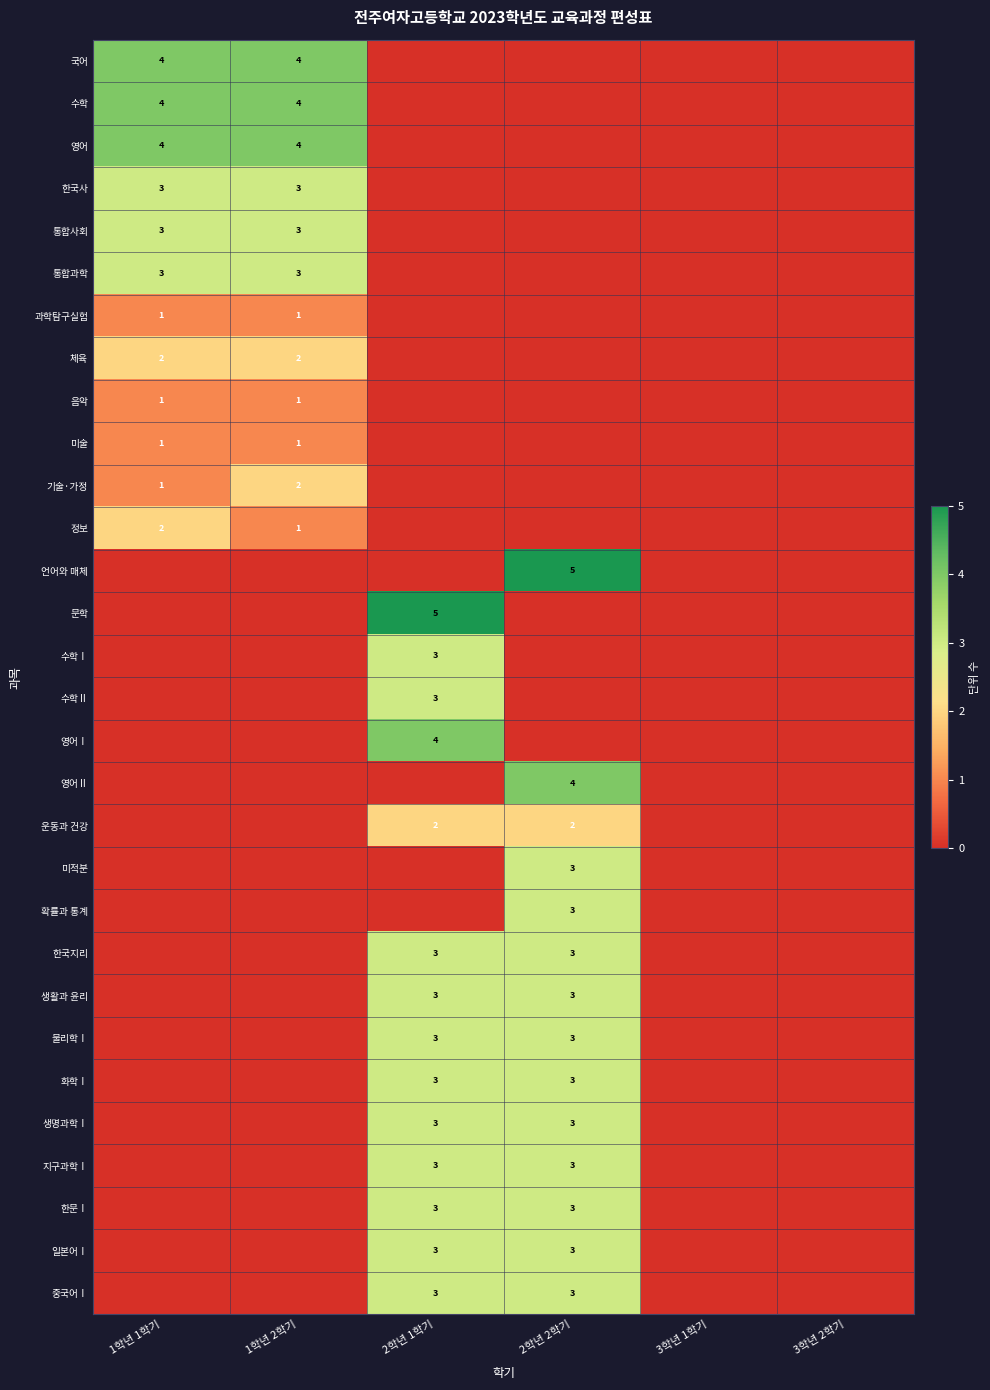

True or false: 체육 has a value of 1 at 1학년 2학기.

False